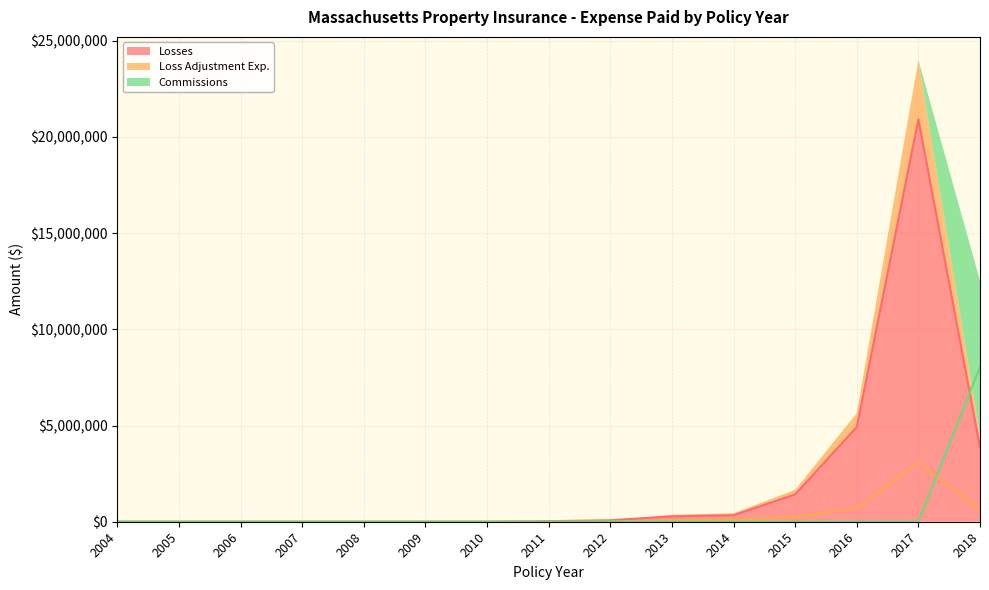

How many intersections are there between Losses and Loss Adjustment Exp.?

1